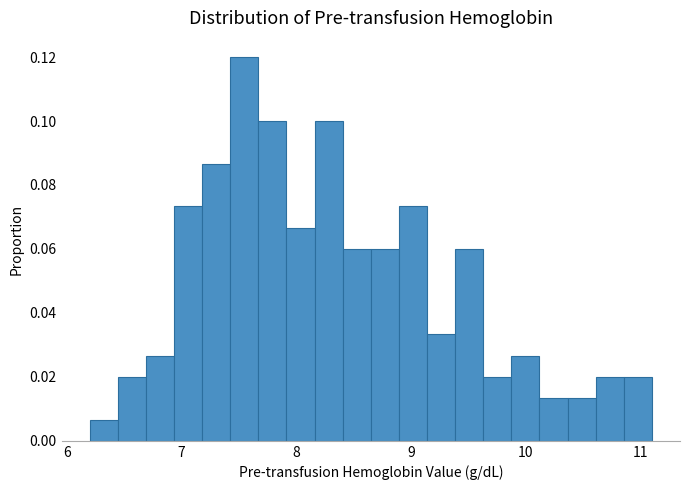

Around what value on the x-axis is the tallest bar? Give the approximate position of its centre, as read against the axis.

7.5